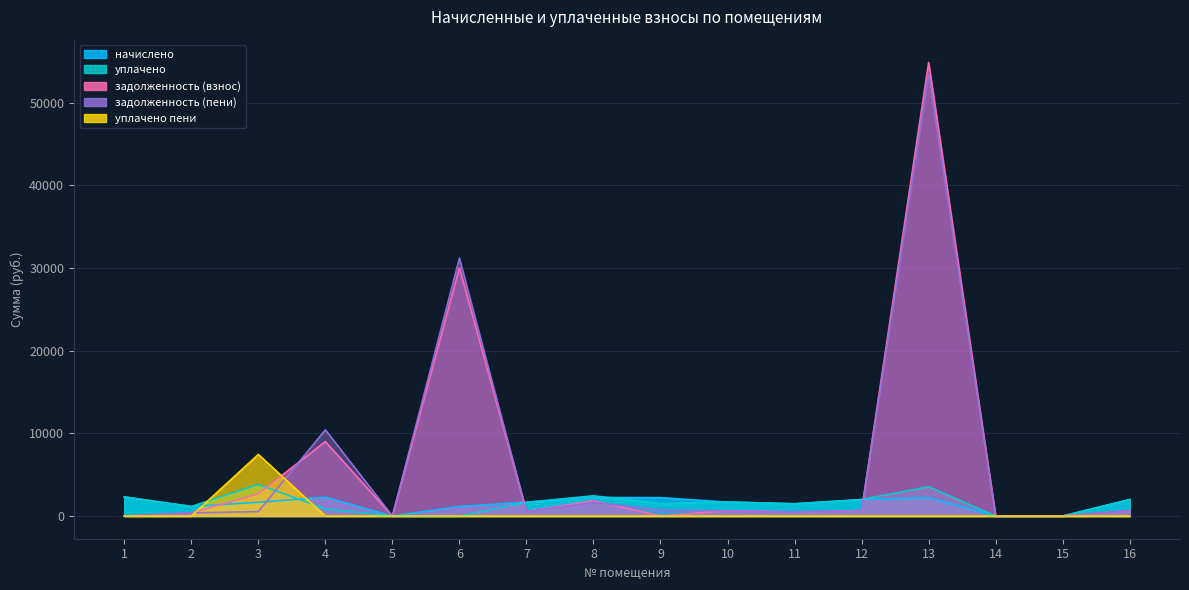

The value of уплачено at 16 is 902.9. True or false?

False